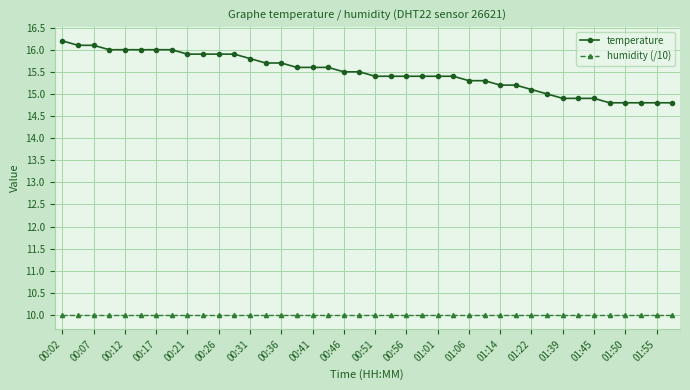

Which series has the largest range (max minus min)?

temperature